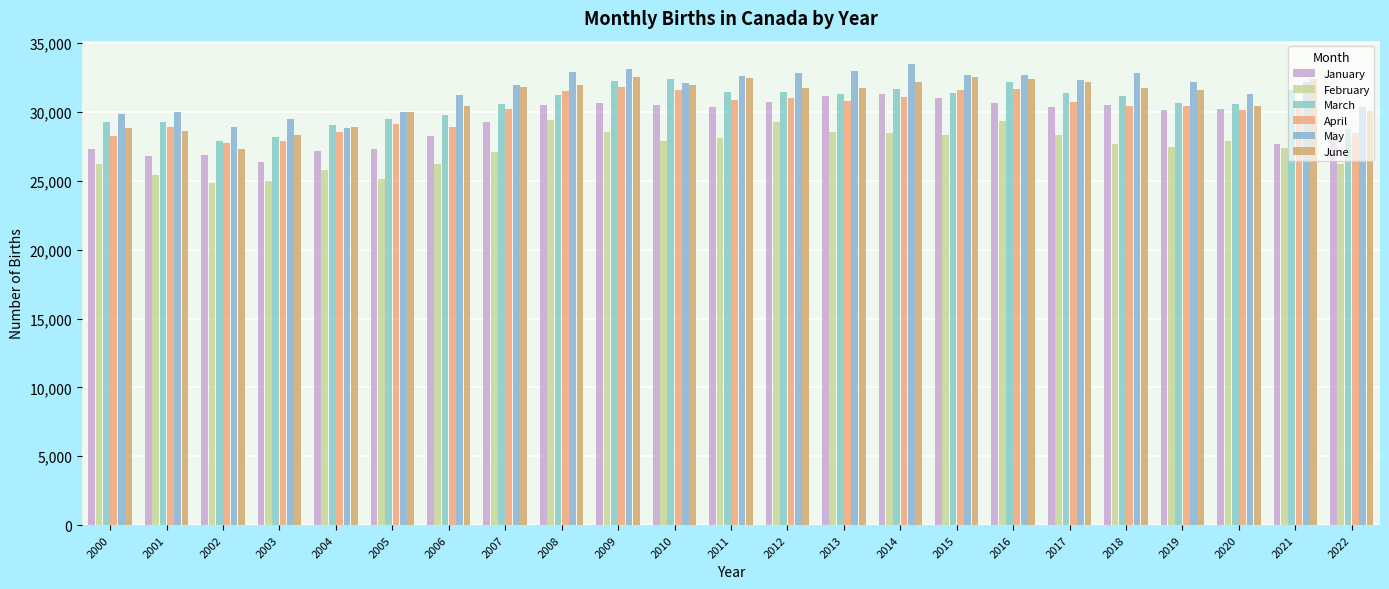

What is the spread (max minus min) of values at 2017?

4054